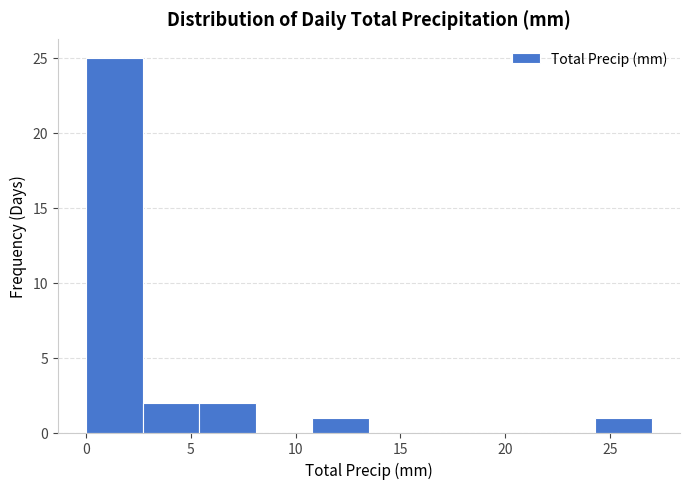

What is the height of the bar covering 24.3 to 27.0 on the x-axis? Neither the bar edges nor the heights are printed on the chart, so give them approximately, as read against the axes.

1